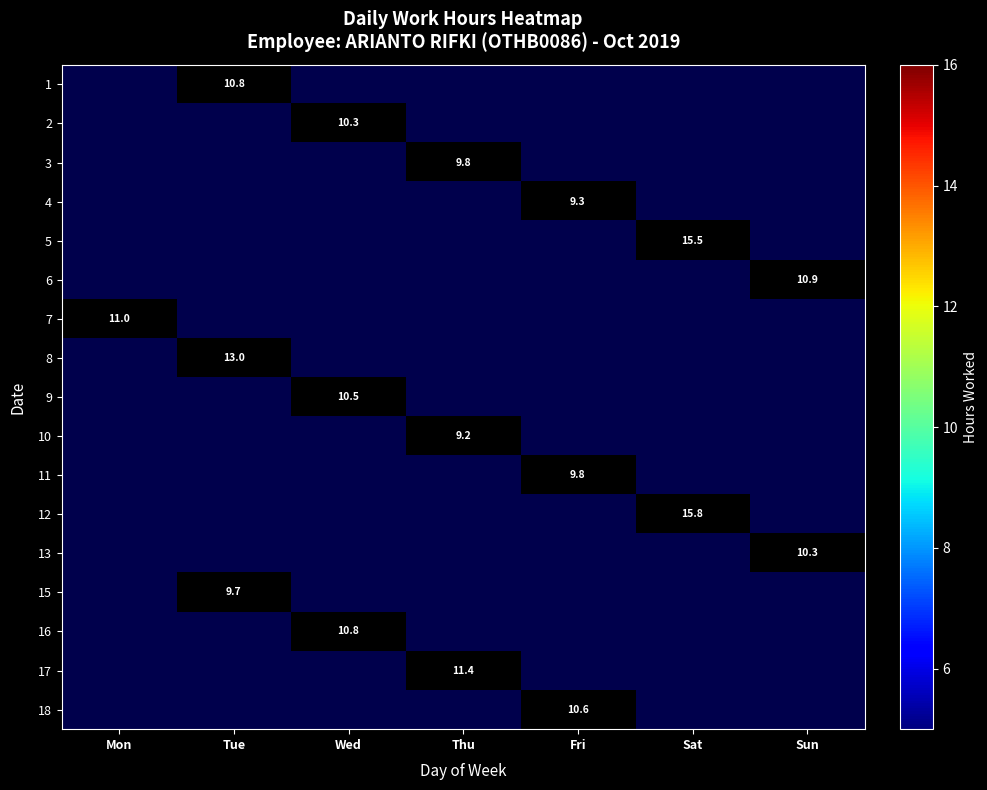

Between Sun and Sat, which is larger?

Sun